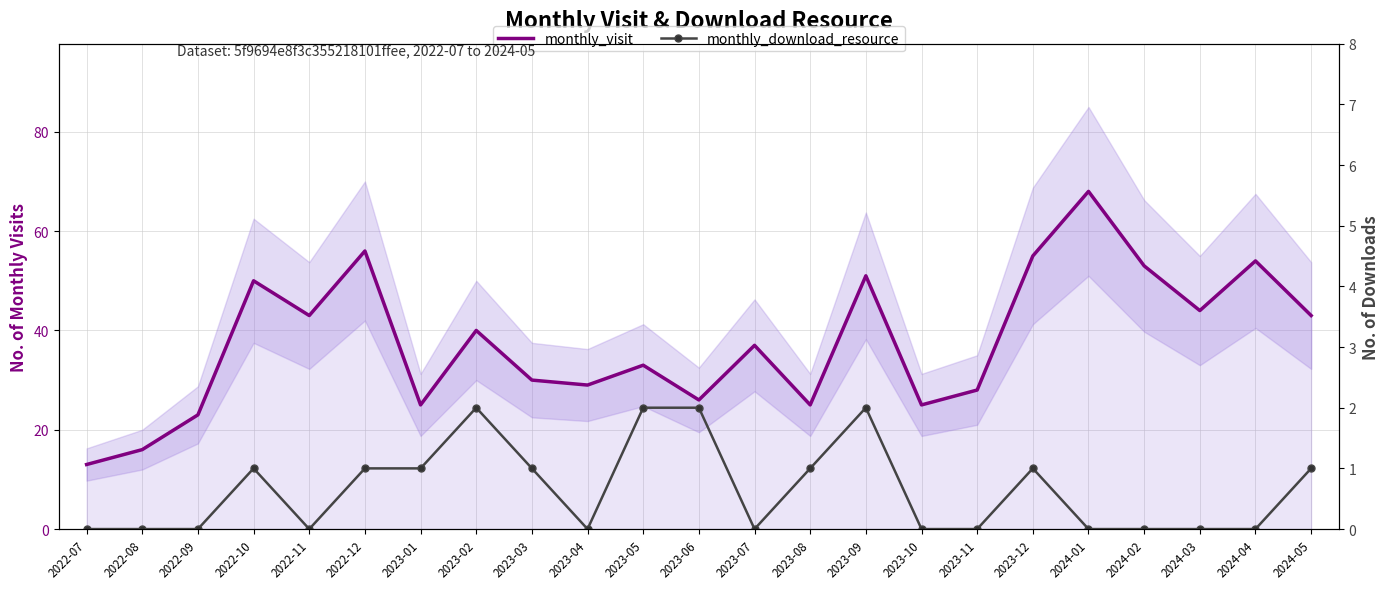

Rank the categories by monthly_download_resource value from lowest to highest.

2022-07, 2022-08, 2022-09, 2022-11, 2023-04, 2023-07, 2023-10, 2023-11, 2024-01, 2024-02, 2024-03, 2024-04, 2022-10, 2022-12, 2023-01, 2023-03, 2023-08, 2023-12, 2024-05, 2023-02, 2023-05, 2023-06, 2023-09